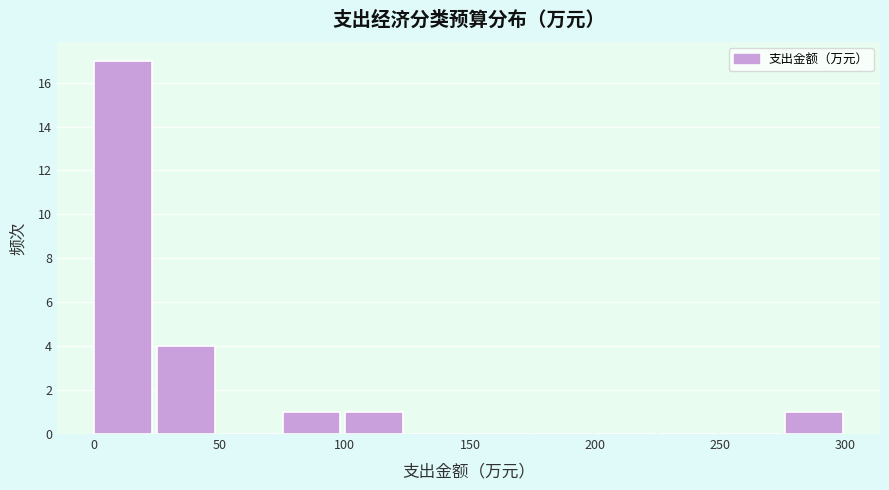

Reading left to right, list every bar in this chart as the range it spans on the x-axis followed by its height. Neither the bar edges nor the heights are printed on the chart, so give them approximately, as read against the axes.

0 to 25: 17
25 to 50: 4
50 to 75: 0
75 to 100: 1
100 to 125: 1
125 to 150: 0
150 to 175: 0
175 to 200: 0
200 to 225: 0
225 to 250: 0
250 to 275: 0
275 to 300: 1